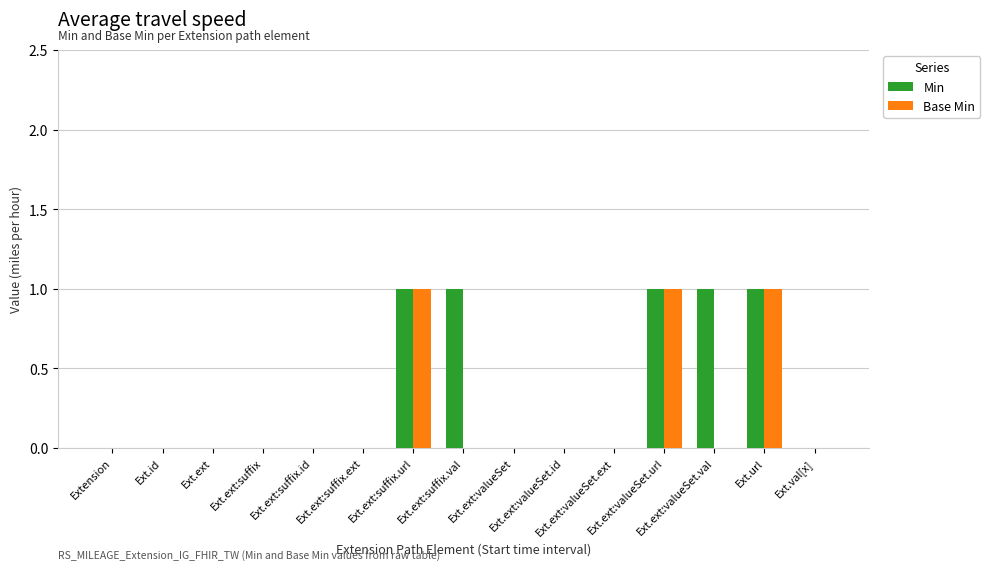

The Base Min series shows 0 at Ext.ext:suffix.id. True or false?

True